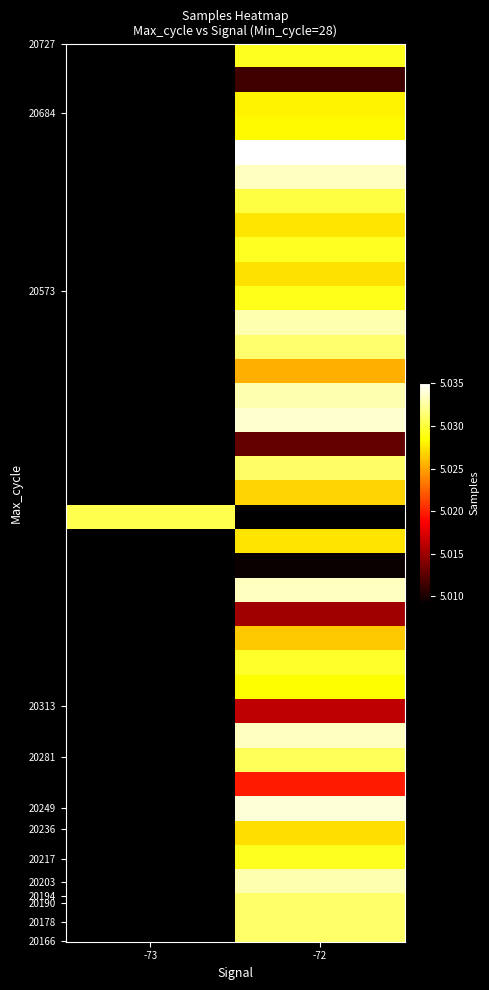

What is the minimum value shown in the chart?

5009314.0